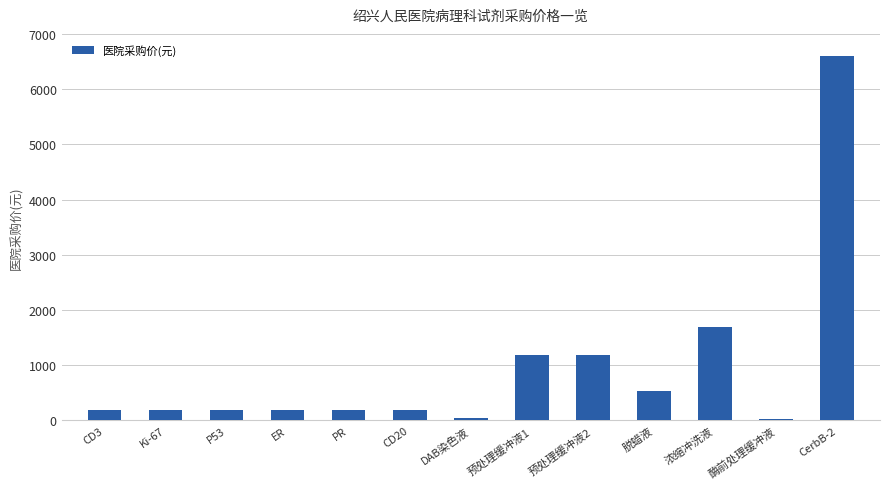

Is it true that the value at CerbB-2 is 6600.0?

True